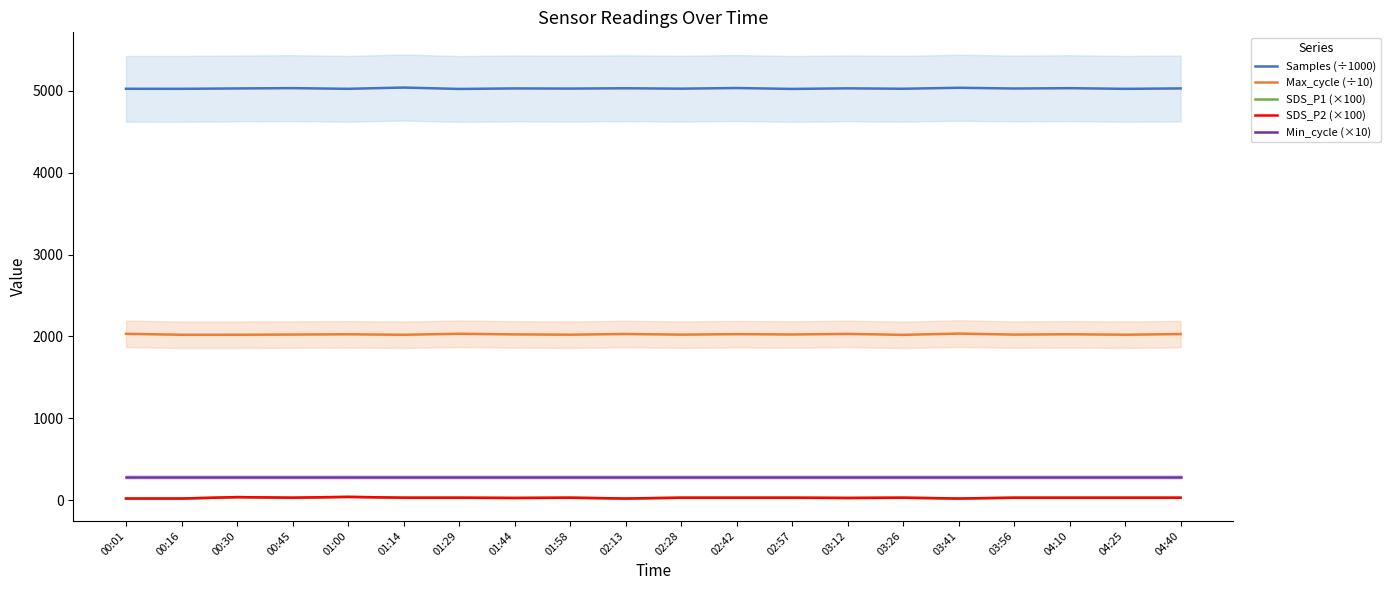

Count the number of categories in the chart.

20